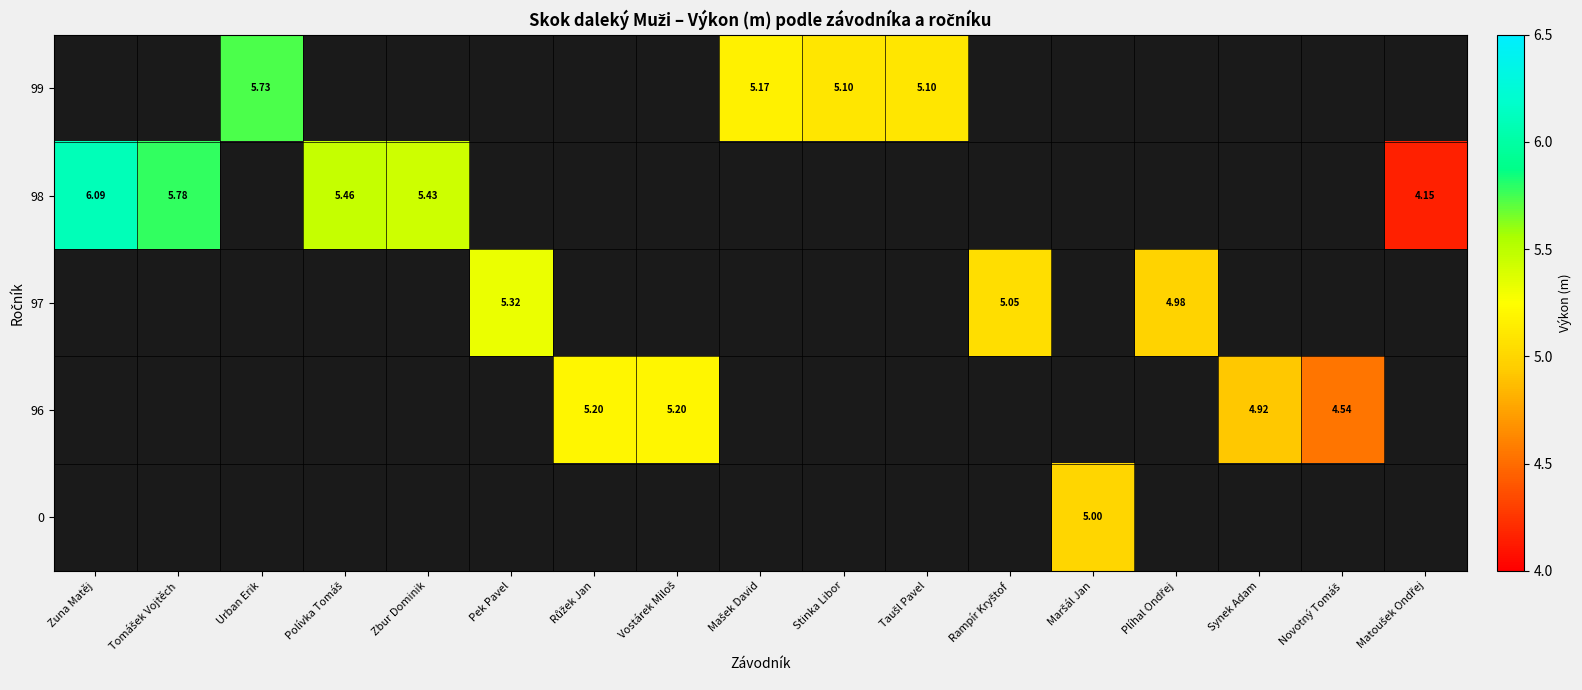

What is the smallest value displayed?

4.2